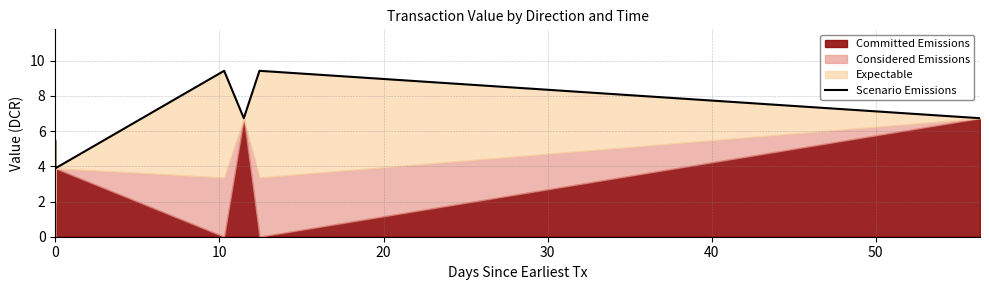

What is the greatest value displayed?

9.4